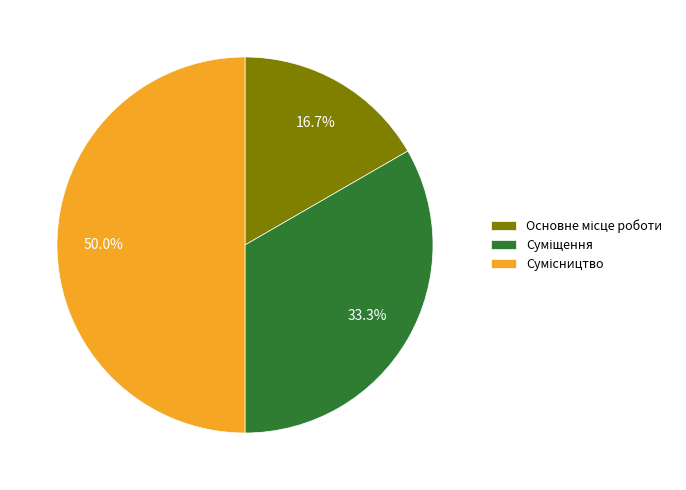

Rank the categories by value from highest to lowest.

Сумісництво, Суміщення, Основне місце роботи